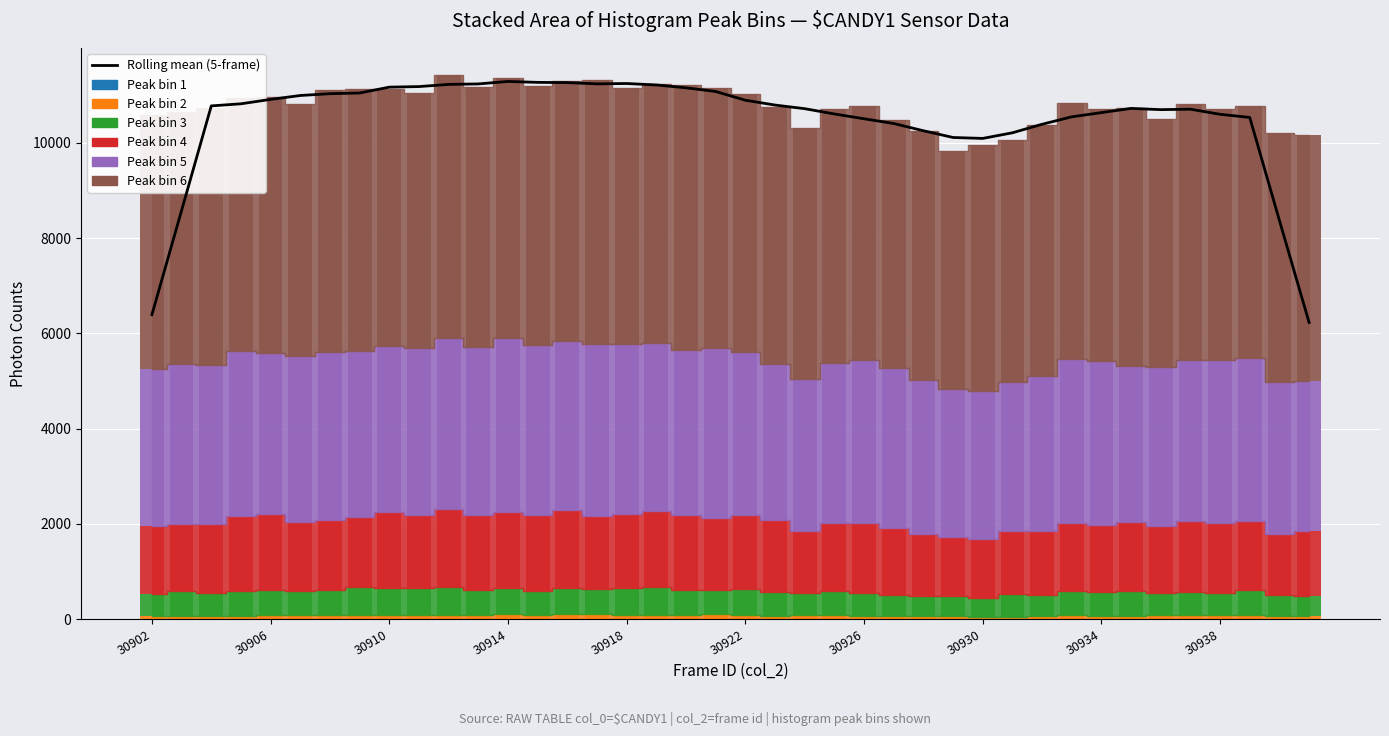

What is the maximum value shown in the chart?

11287.4